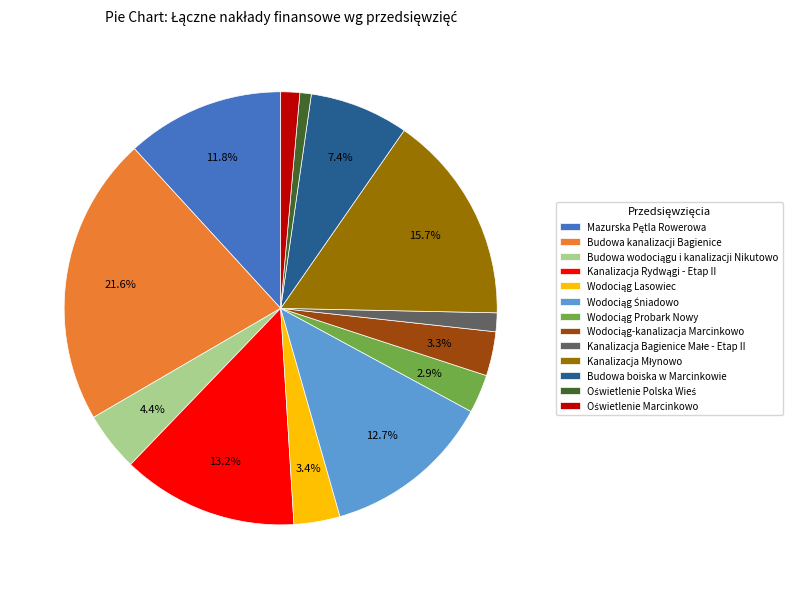

Does Budowa boiska w Marcinkowie account for over 50% of the chart?

No